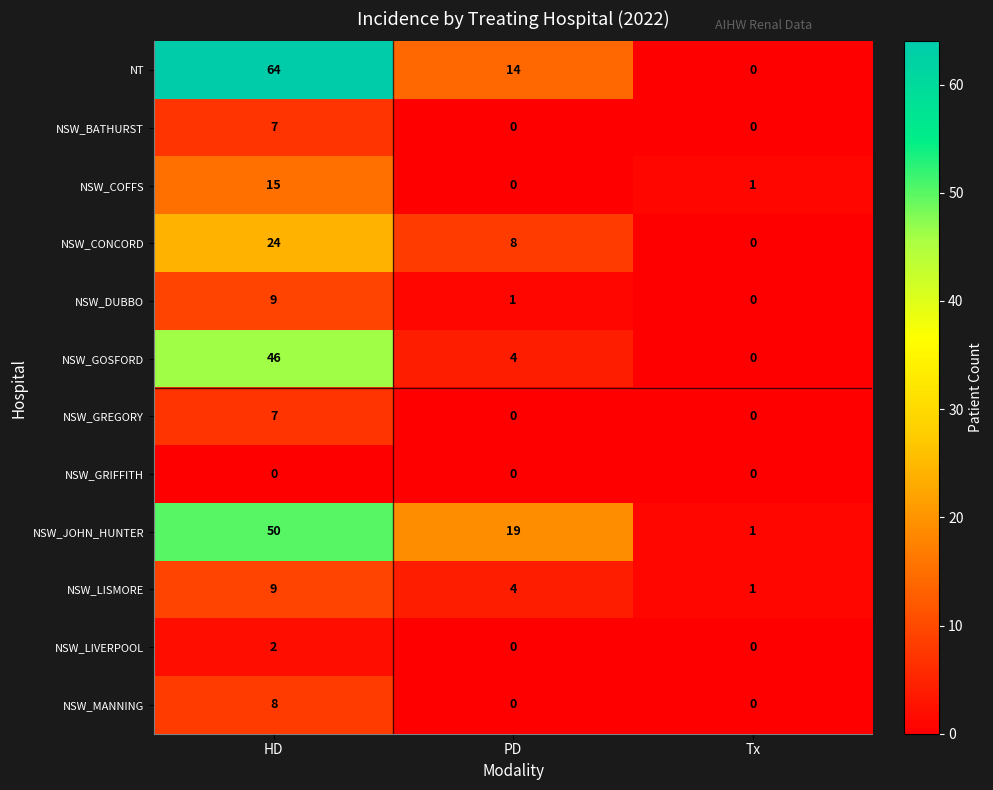

Which category has the highest value in the NSW_CONCORD series?

HD